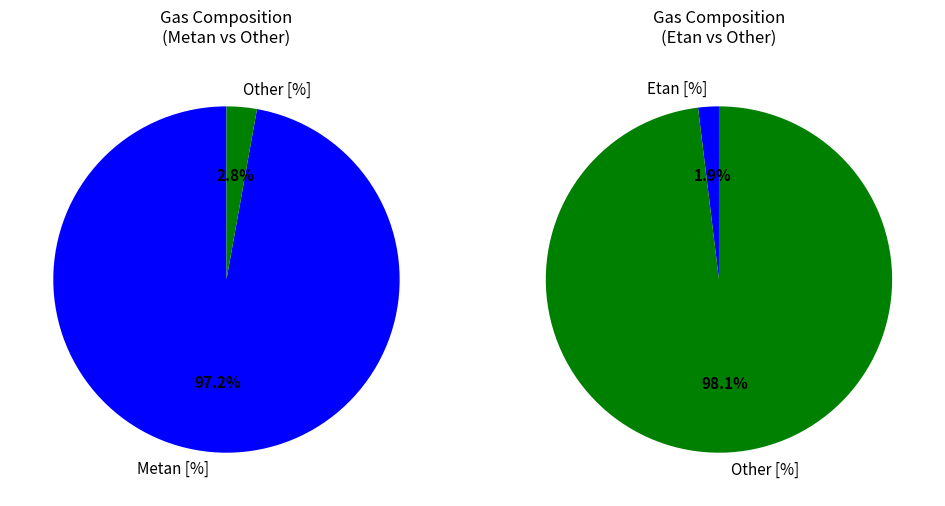

Which slice is the largest?

Metan [%]